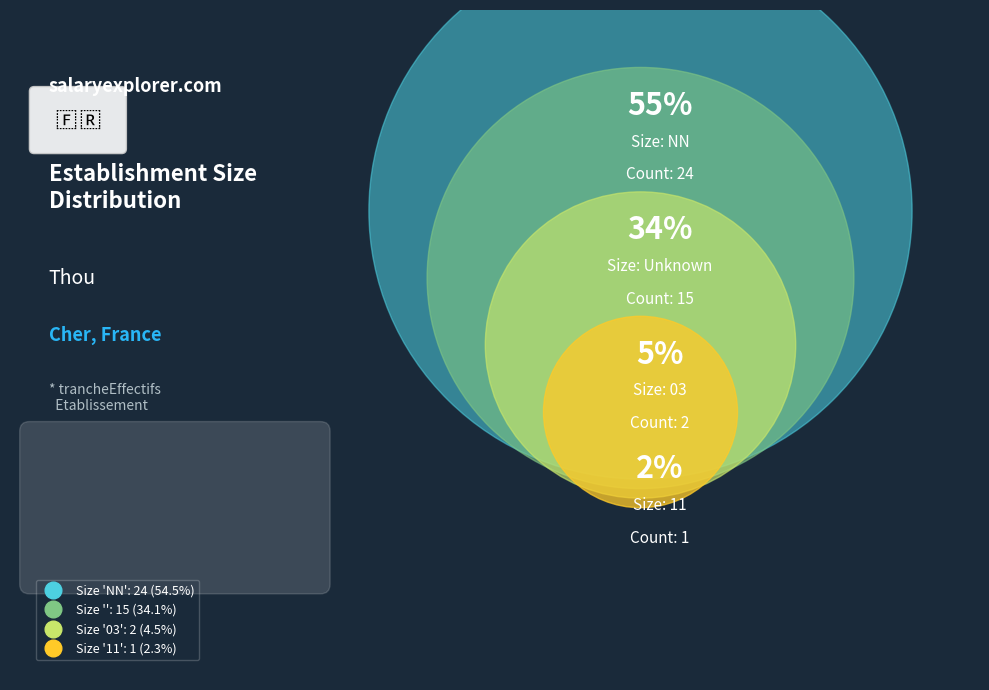

Does  account for over 50% of the chart?

No